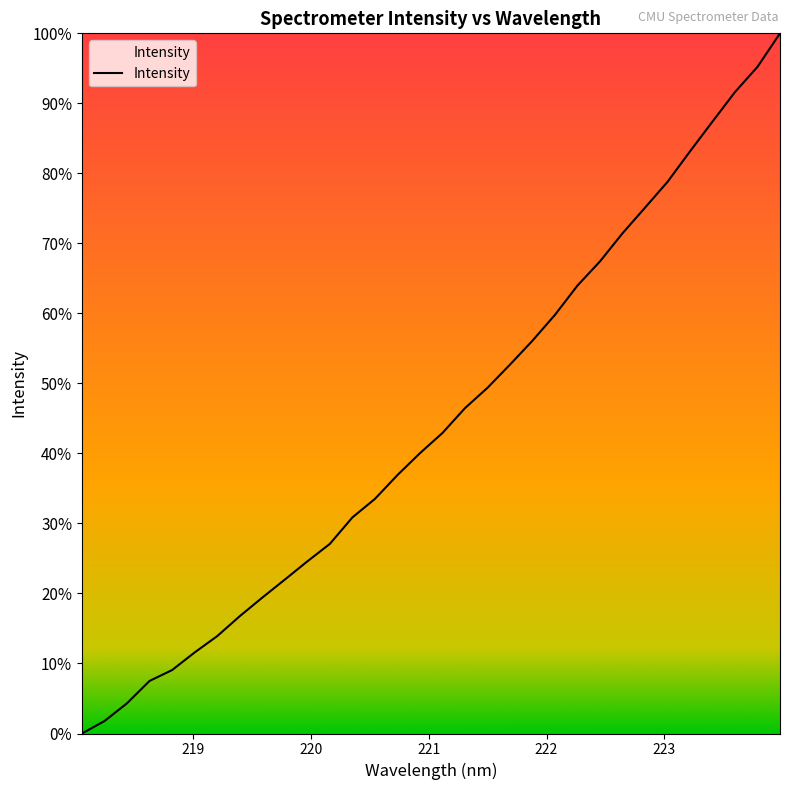

How many series are shown in this chart?

1